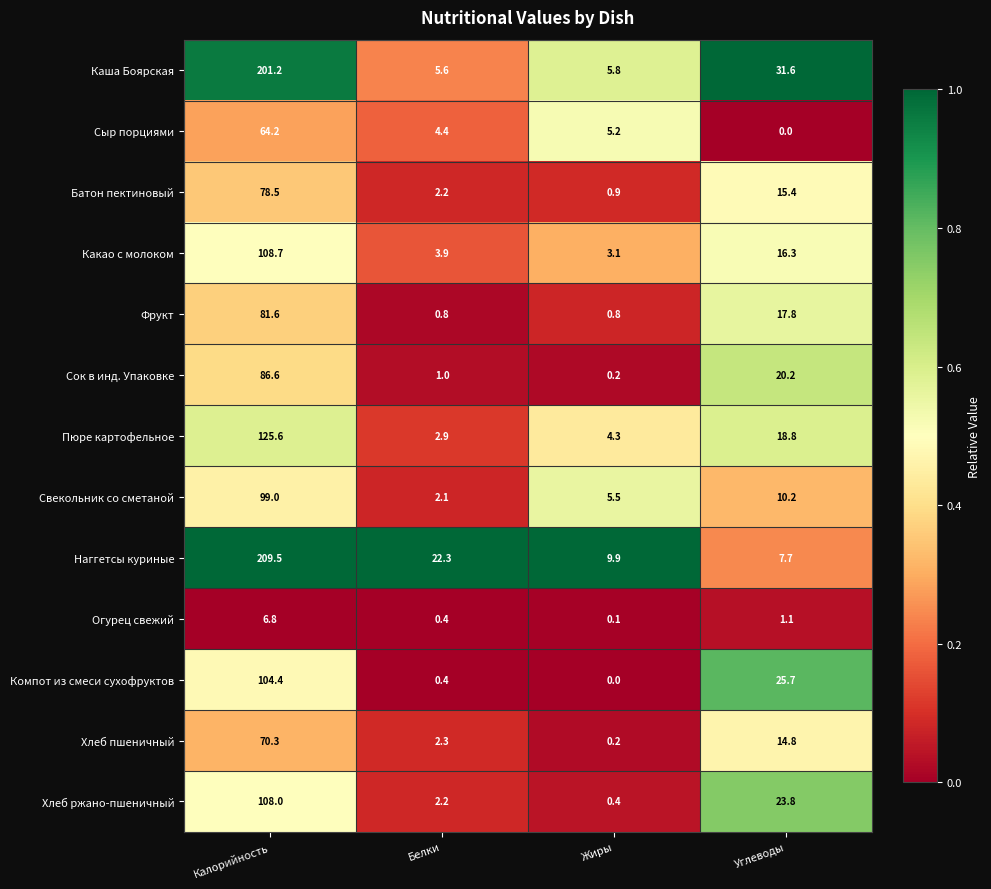

Is it true that Сыр порциями equals 2.9 at Белки?

False